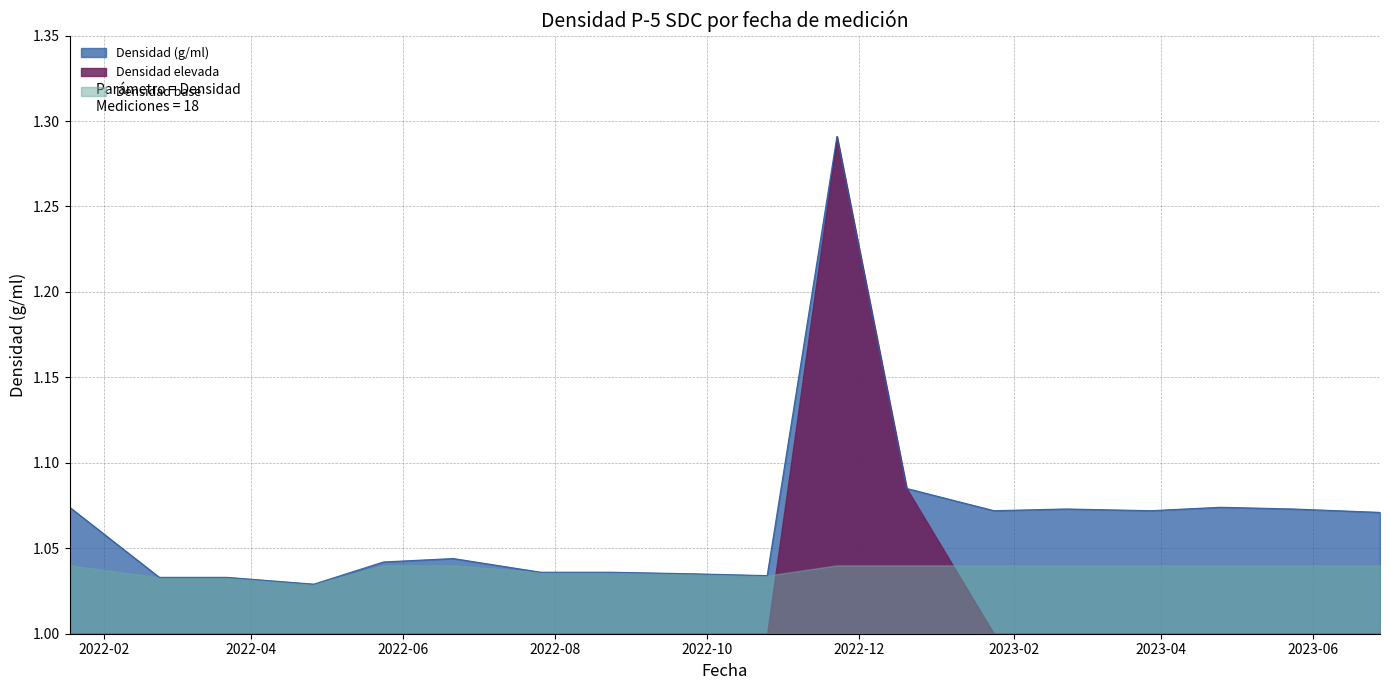

Where is the first local maximum?

2022/6/21